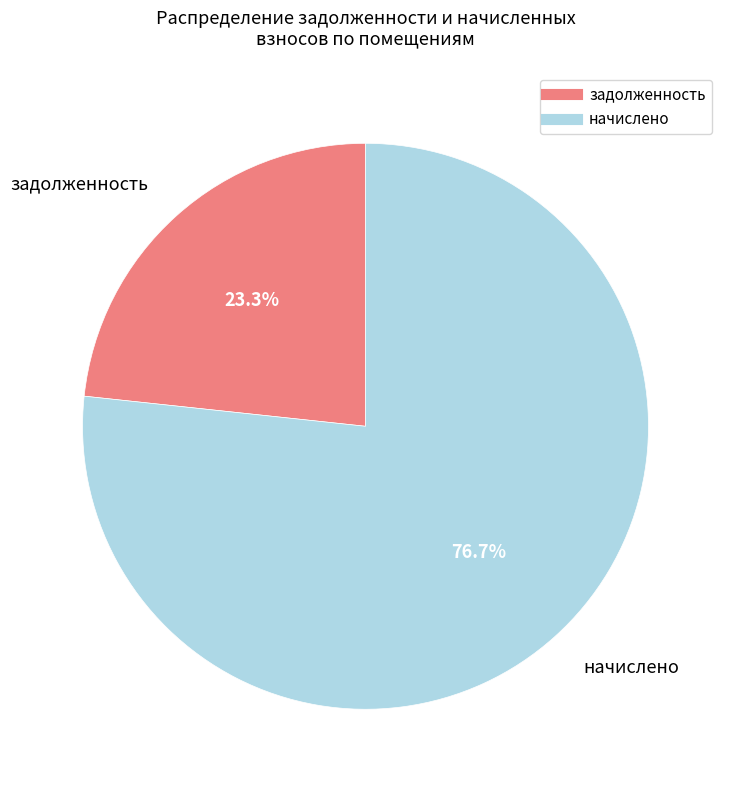

Does any single category account for the majority?

Yes